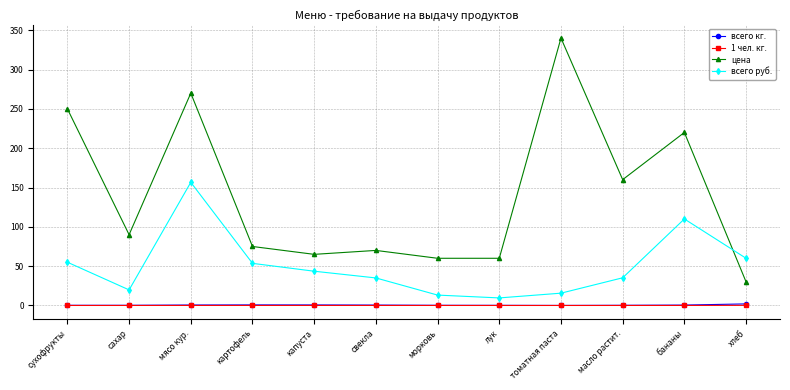

The value of всего кг. at морковь is 0.2. True or false?

True